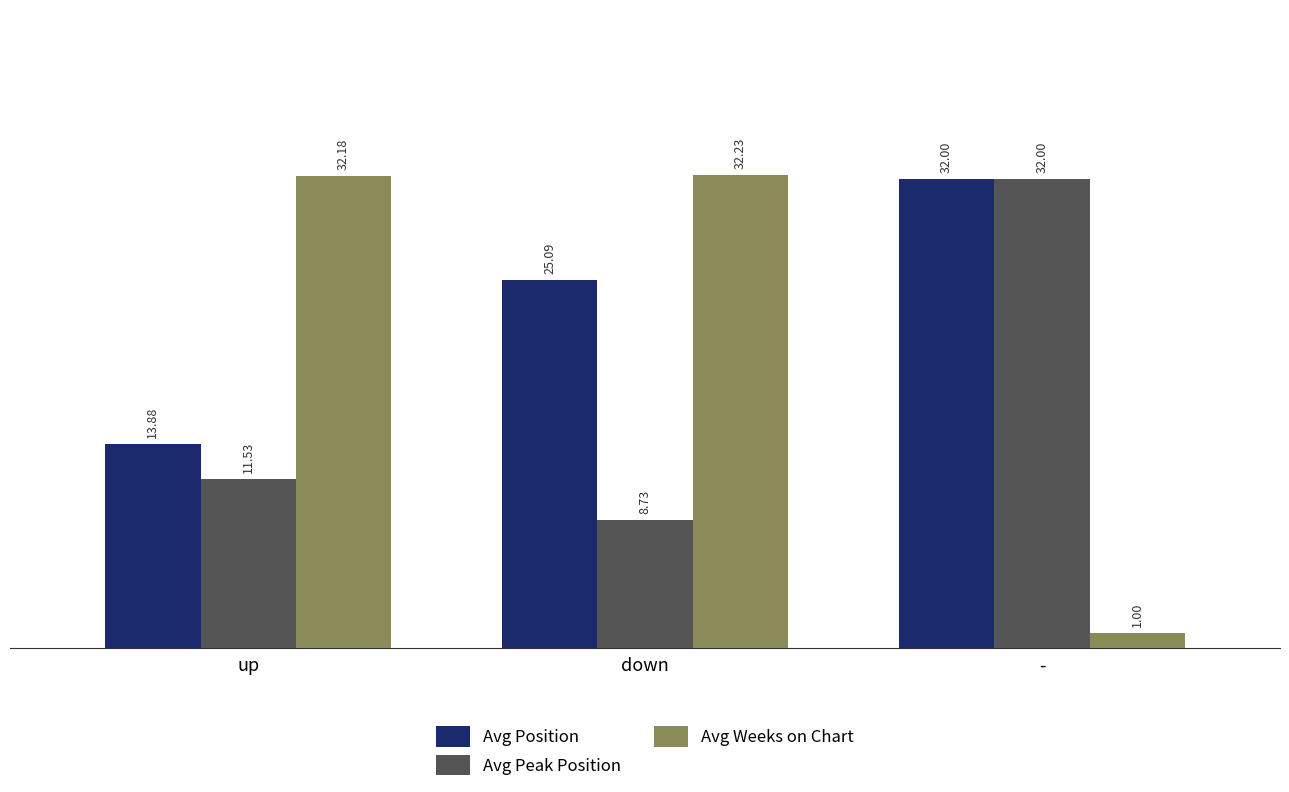

Does the chart contain stacked bars?

No